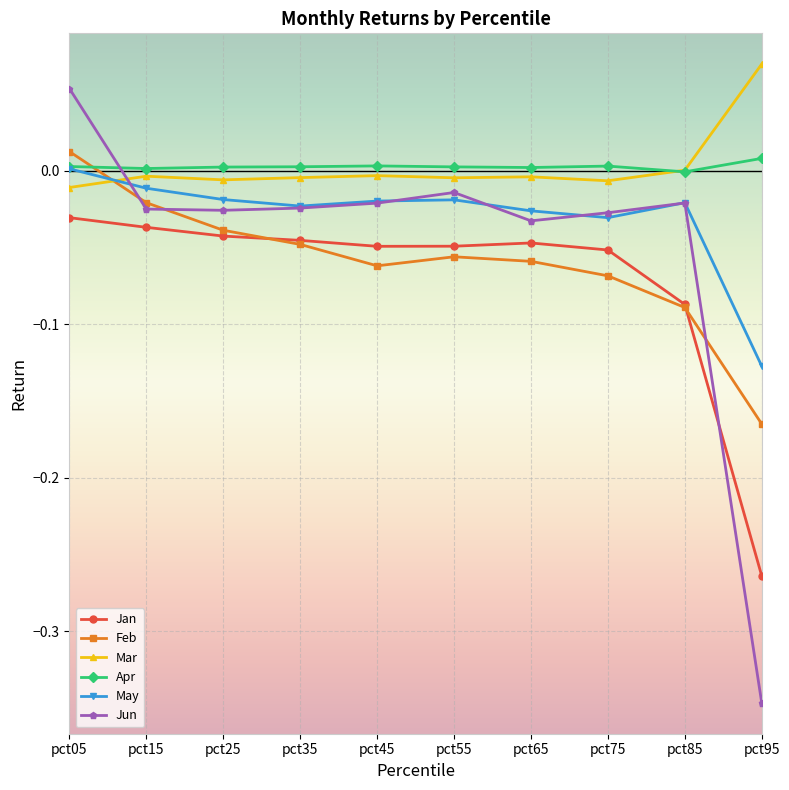

True or false: Feb has more than 2 points higher than both neighbors.

False